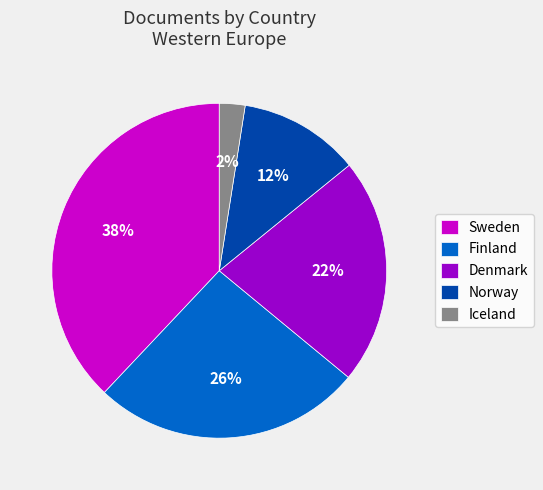

What is the smallest slice in the pie chart?

Iceland